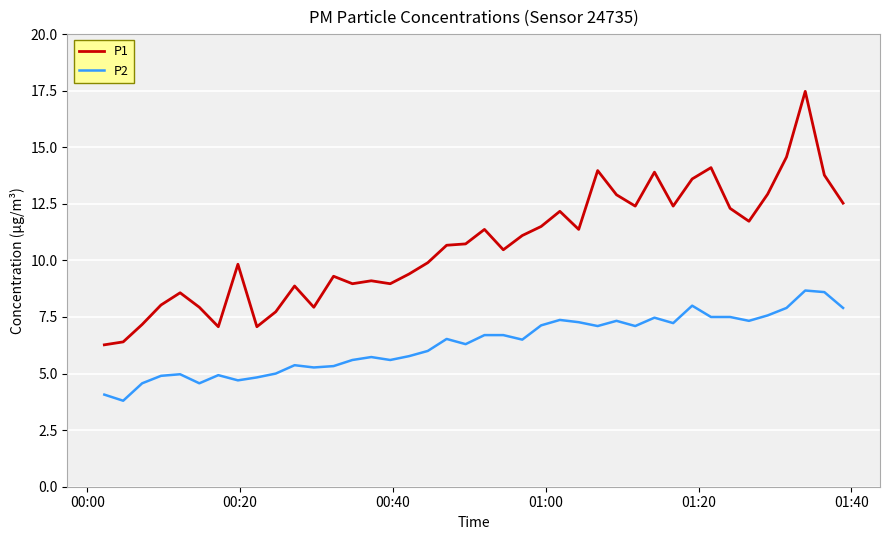

How many lines are shown in the chart?

2